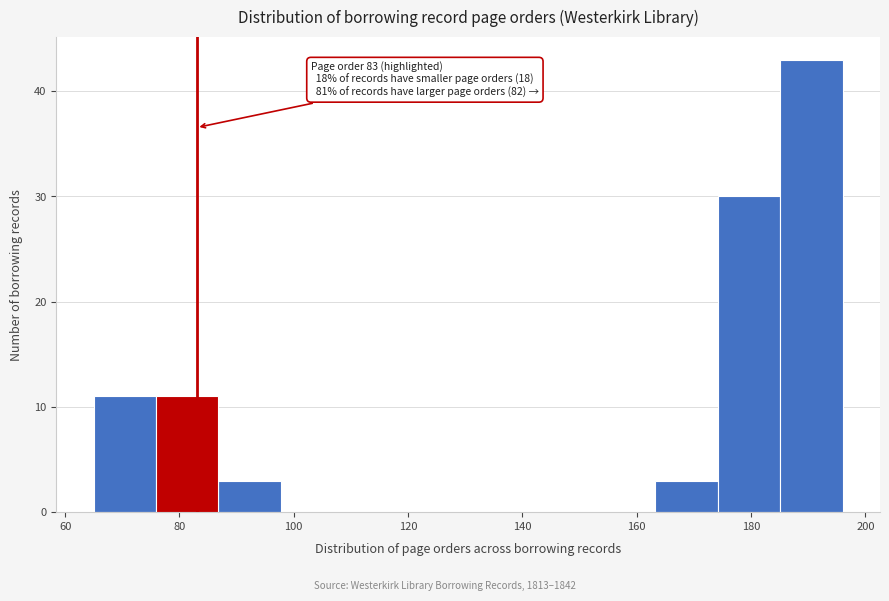

Which range on the x-axis has the tallest bar?

186 to 196